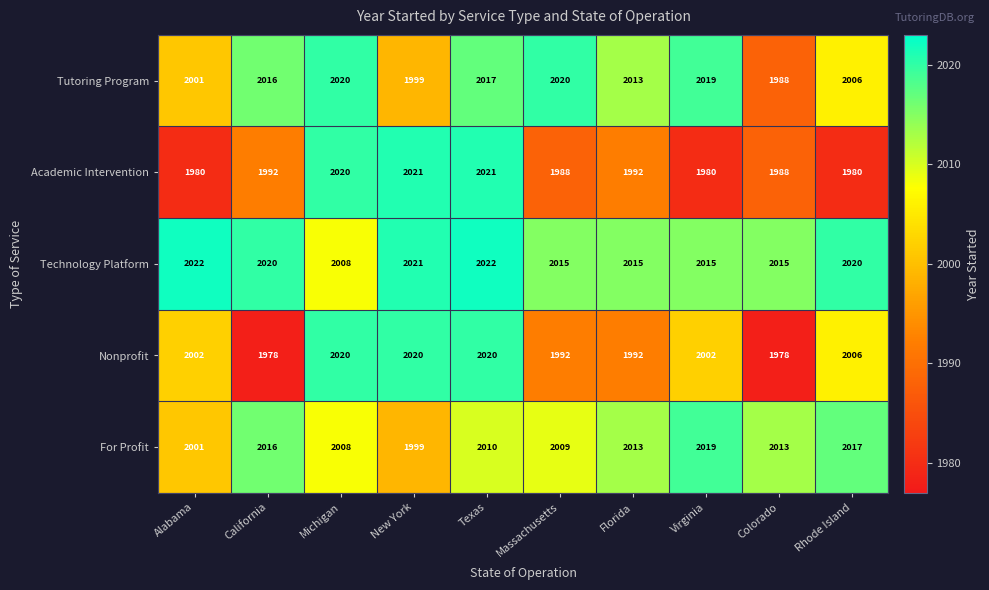

What is the sum of all Tutoring Program values?

20099